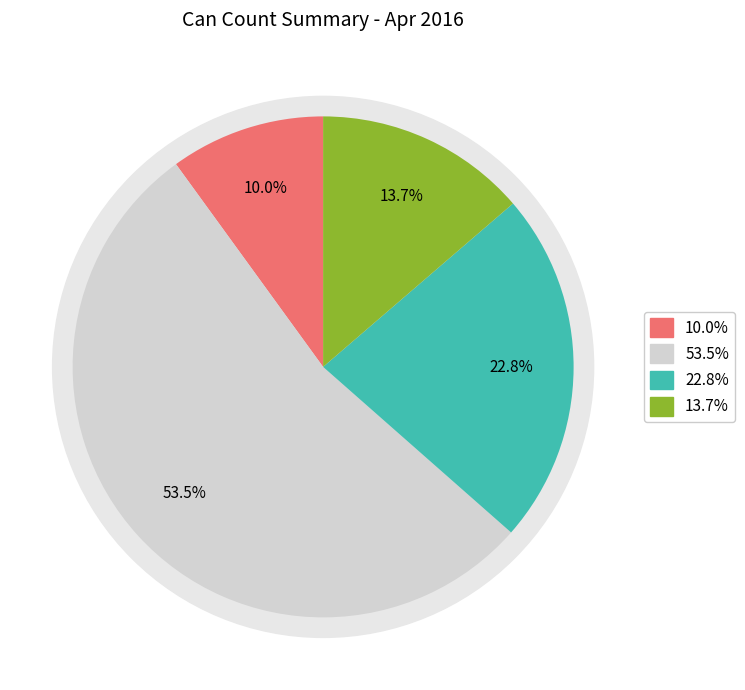

What percentage is the BDI-Direct/City slice, to the nearest percent?

54%